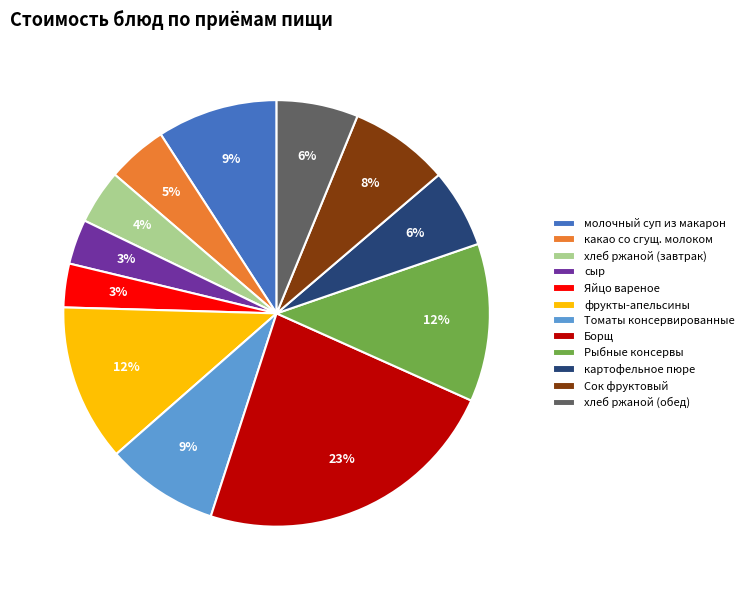

To the nearest percent, what percentage of the pie is хлеб ржаной (обед)?

6%